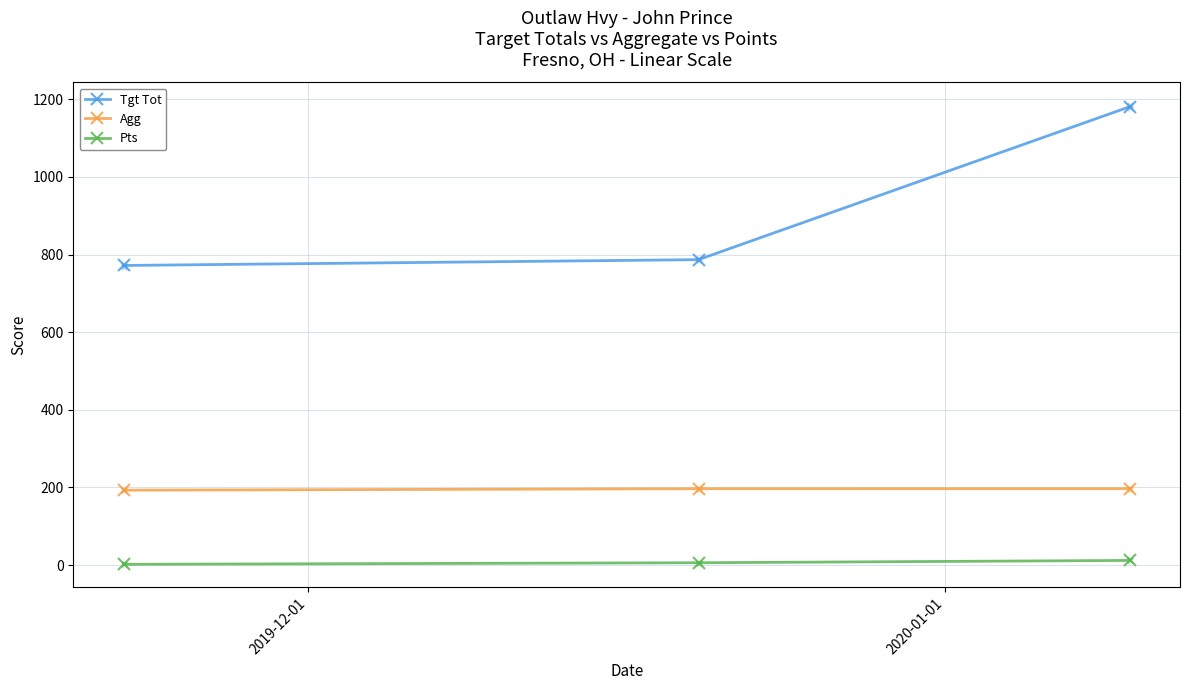

What are all the series names shown in the legend?

Tgt Tot, Agg, Pts